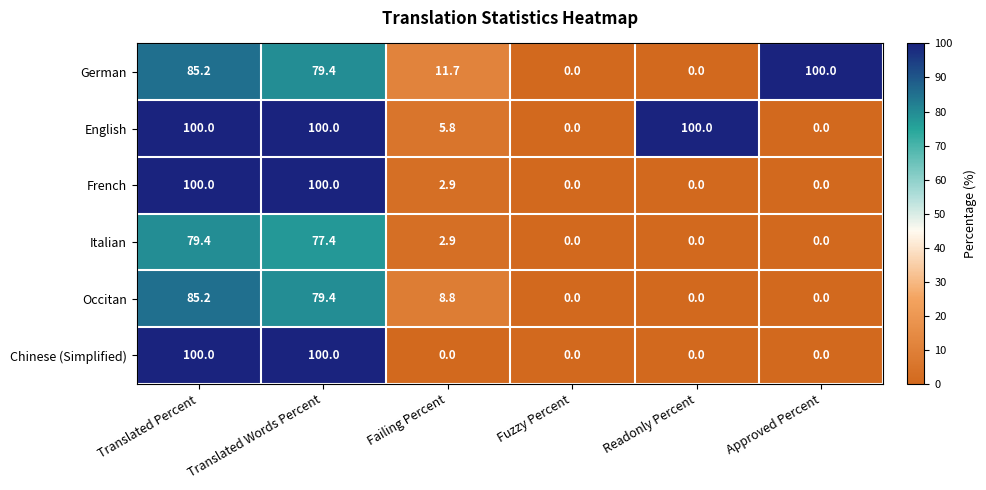

Where does the Occitan series first go above 8?

Translated Percent